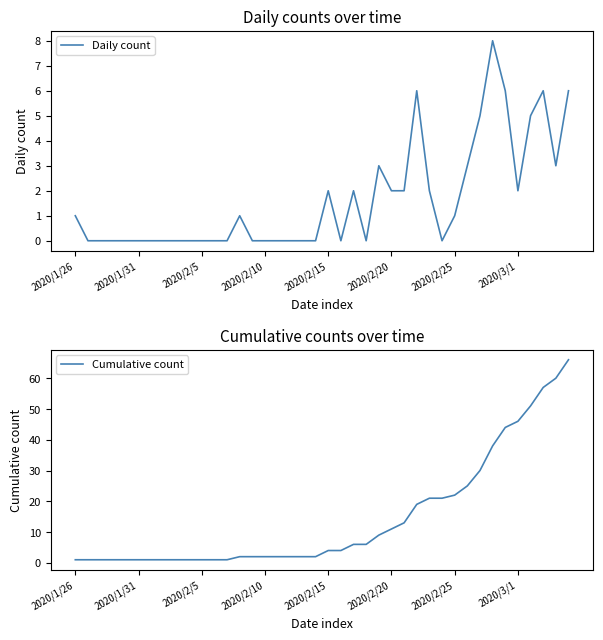

How many lines are shown in the chart?

2